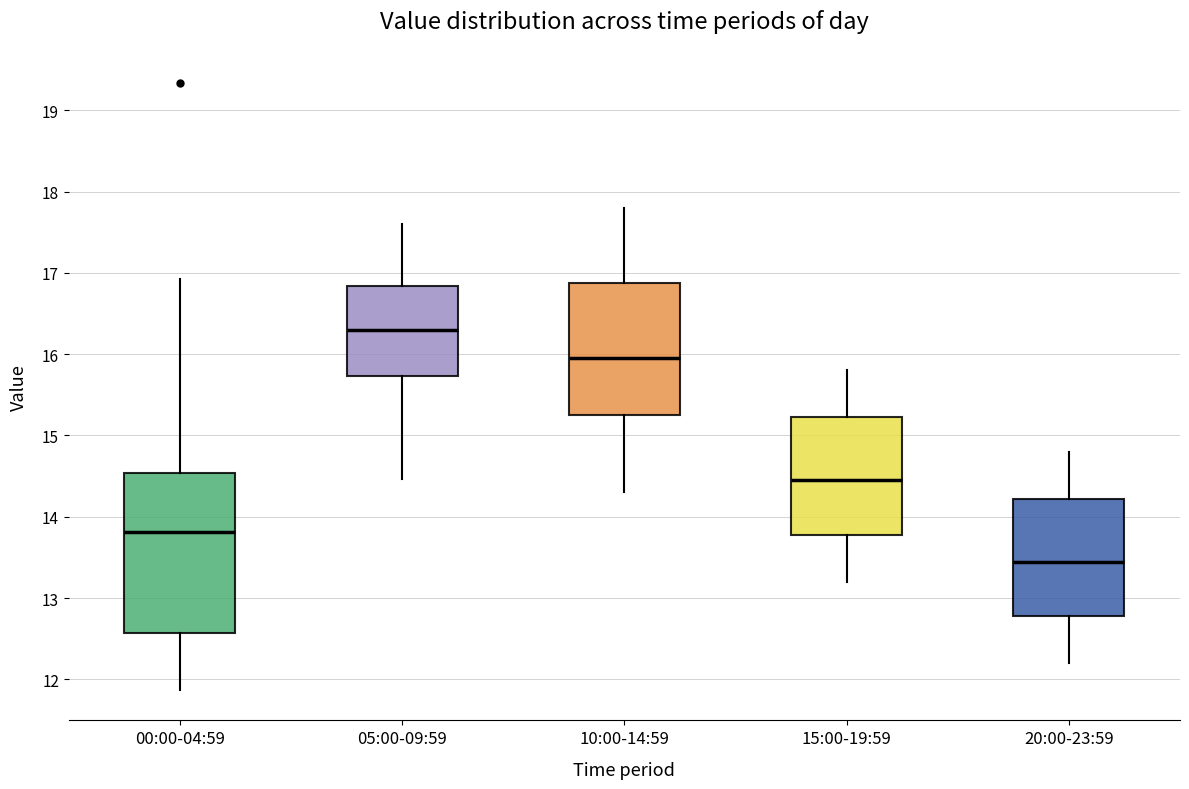

Reading left to right, transcribe this box plot: for each box, give where its median line is, the range the box spans, and where its two whiskers end, as read against the y-axis. The values are not printed on the chart, so give them approximately, as read against the axis.

00:00-04:59: median 13.8, box 12.6 to 14.5, whiskers 11.9 to 16.9
05:00-09:59: median 16.3, box 15.7 to 16.8, whiskers 14.5 to 17.6
10:00-14:59: median 16.0, box 15.3 to 16.9, whiskers 14.3 to 17.8
15:00-19:59: median 14.5, box 13.8 to 15.2, whiskers 13.2 to 15.8
20:00-23:59: median 13.5, box 12.8 to 14.2, whiskers 12.2 to 14.8